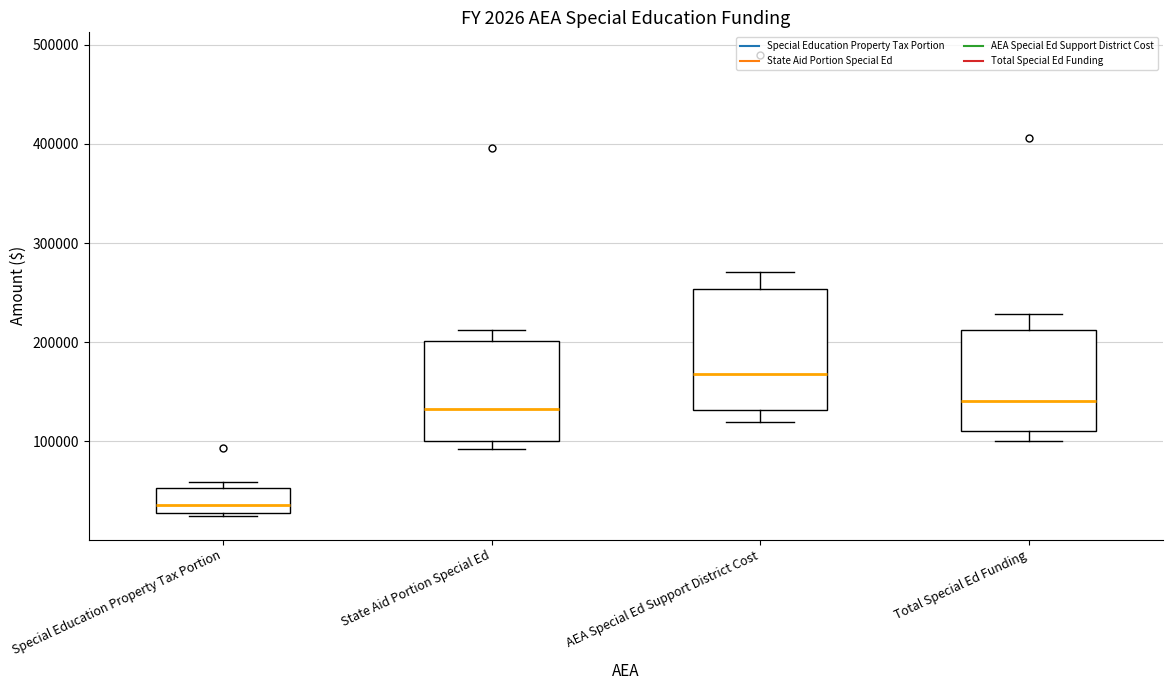

Where does the lower whisker of the box for Total Special Ed Funding end on the y-axis? The values are not printed on the chart, so give them approximately, as read against the axis.

100000